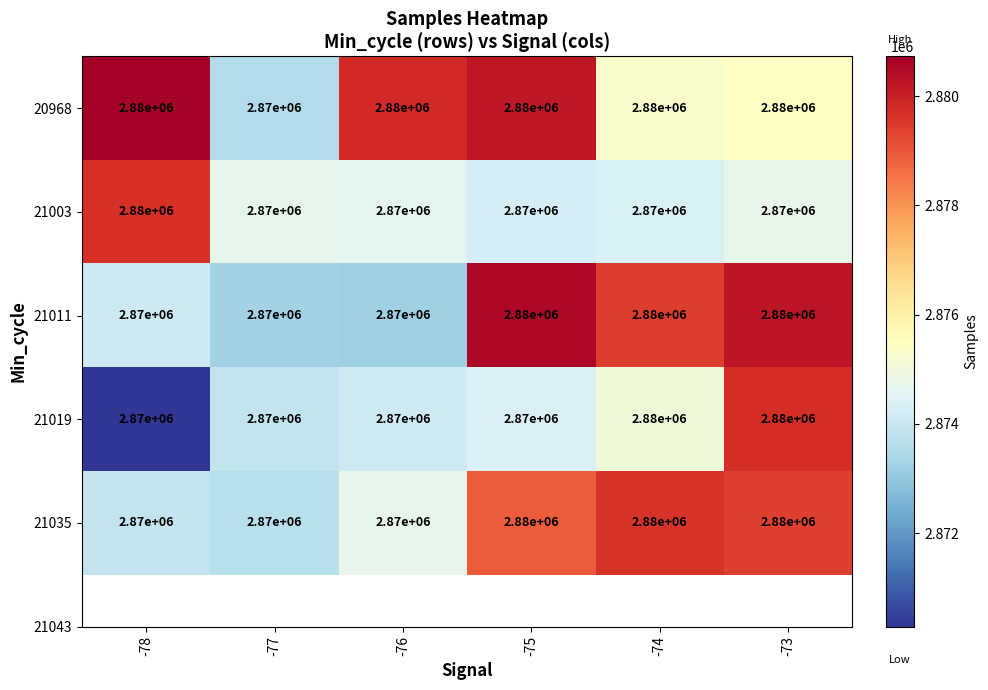

Which series has the largest total across all categories?

20968